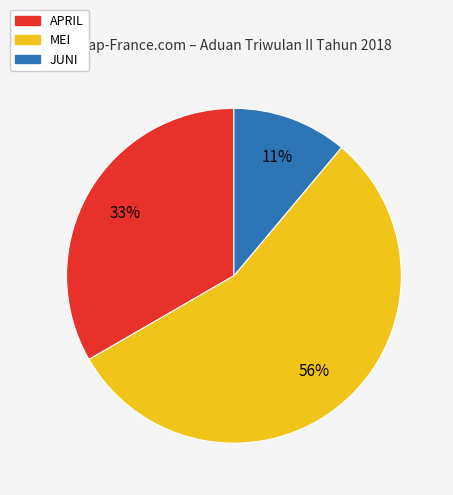

What is the smallest slice in the pie chart?

JUNI